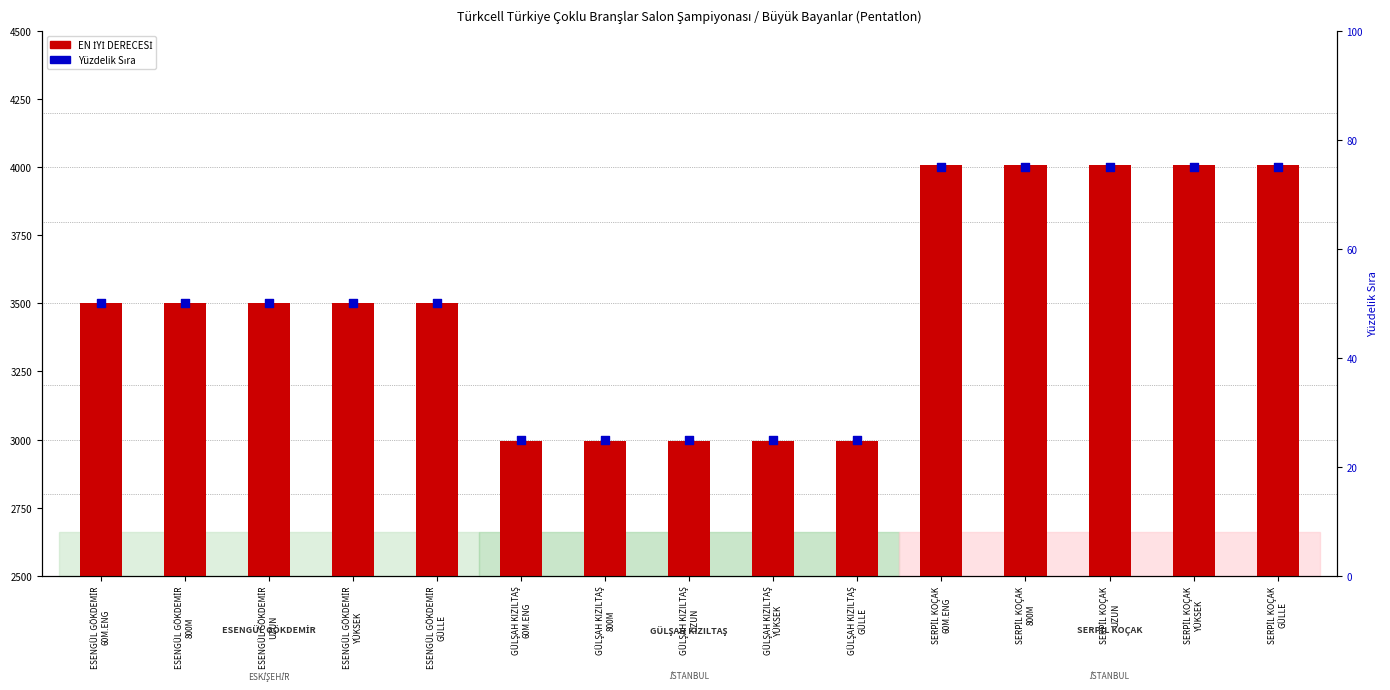

Which series reaches the maximum Y coordinate?

EN İYİ DERECESİ